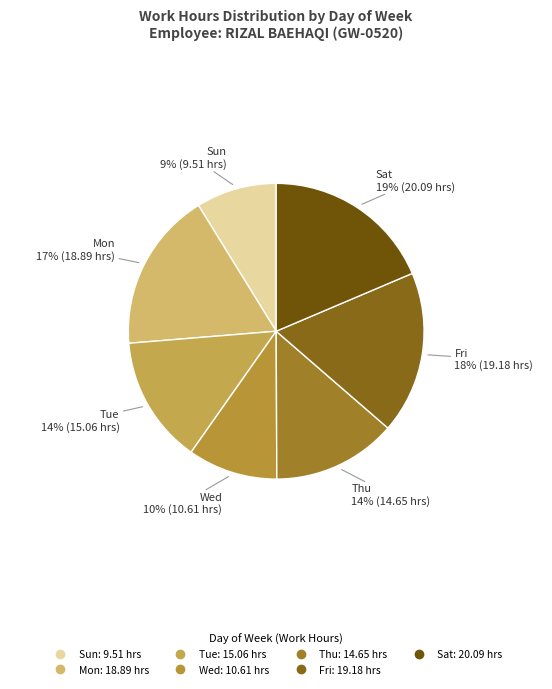

How many slices are in this pie chart?

7